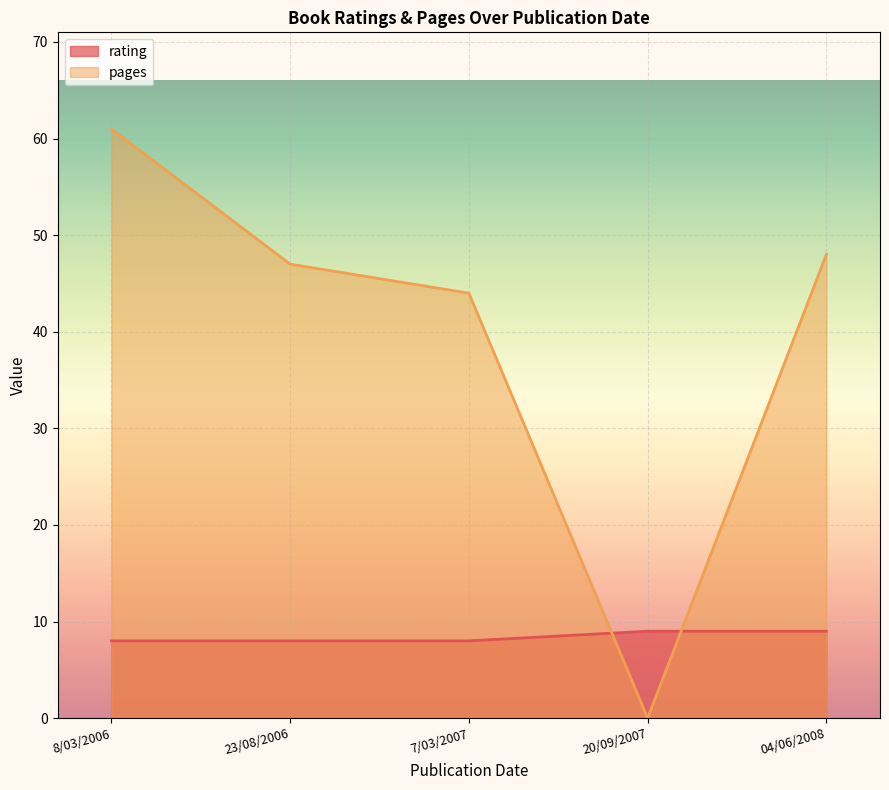

Which category has the lowest value in the pages series?

20/09/2007